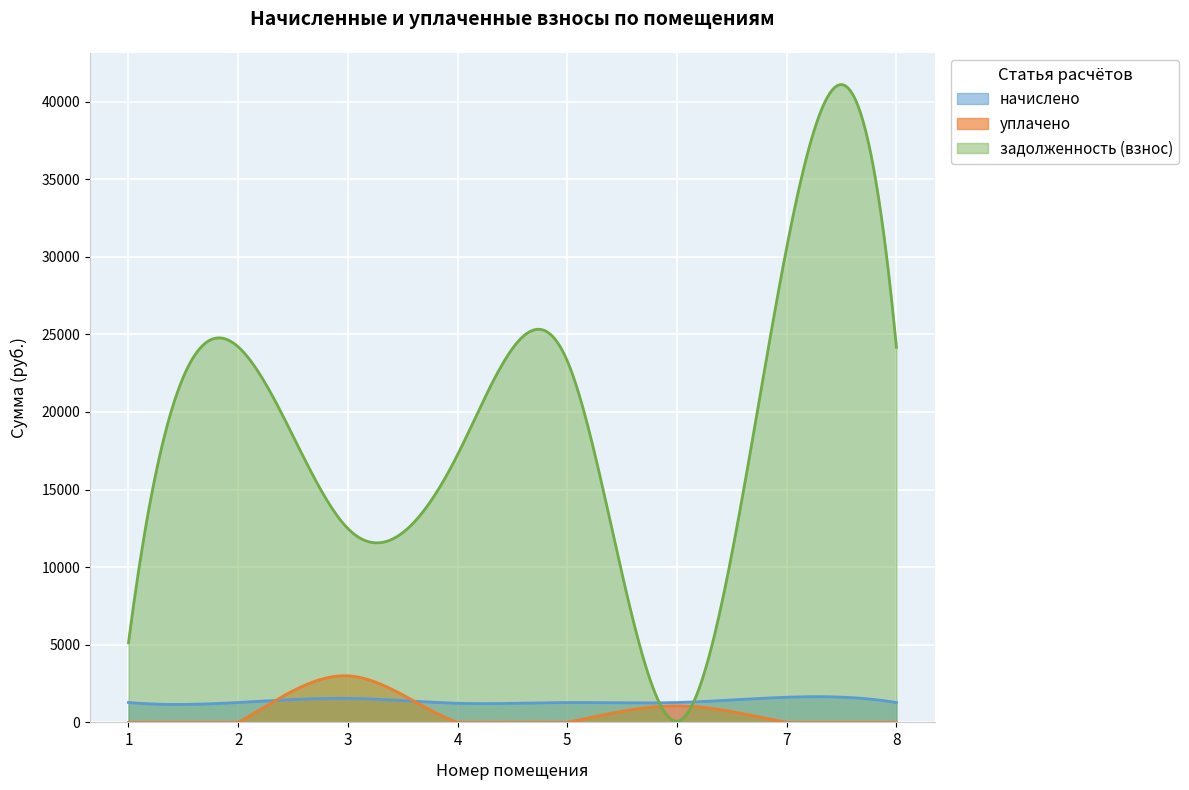

Which series has the largest total across all categories?

задолженность (взнос)